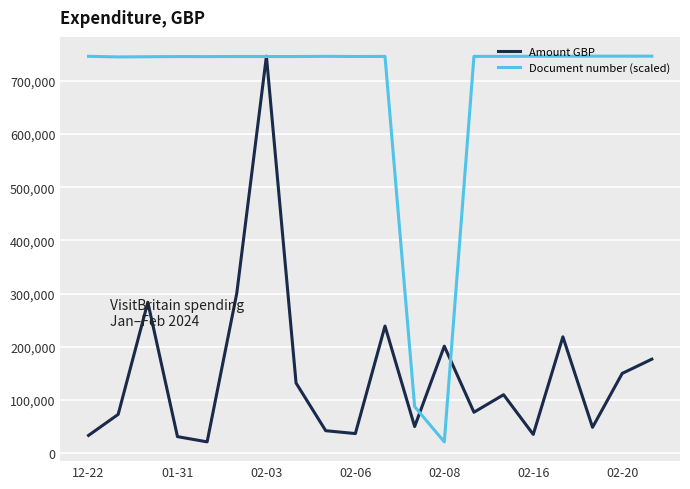

Which series has the largest total across all categories?

Document number (scaled)